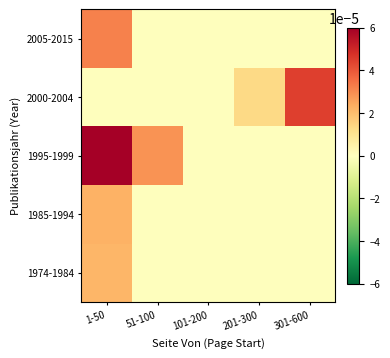

How many data points does each series have?

5